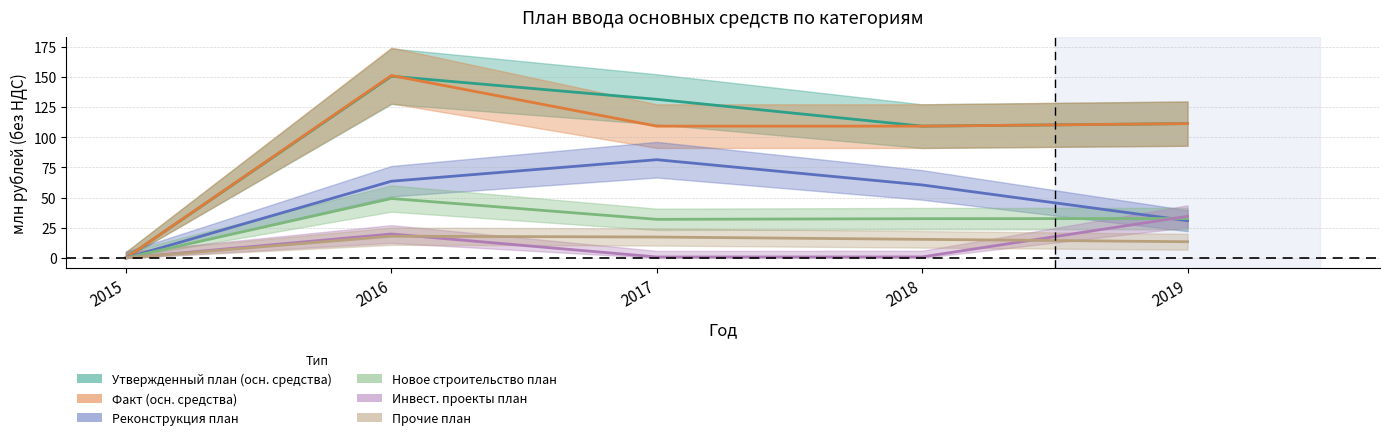

Reading left to right, list all the values displayed in this chart.

Утвержденный план (осн. средства): 0.0	150.6	131.5	109.2	111.3
Факт (осн. средства): 0.0	151.2	109.2	109.2	111.3
Реконструкция план: 0.0	63.6	81.4	60.5	30.8
Новое строительство план: 0.0	49.2	32.0	32.5	32.6
Инвест. проекты план: 0.0	19.8	0.8	0.8	34.5
Прочие план: 0.0	18.0	17.3	15.4	13.4